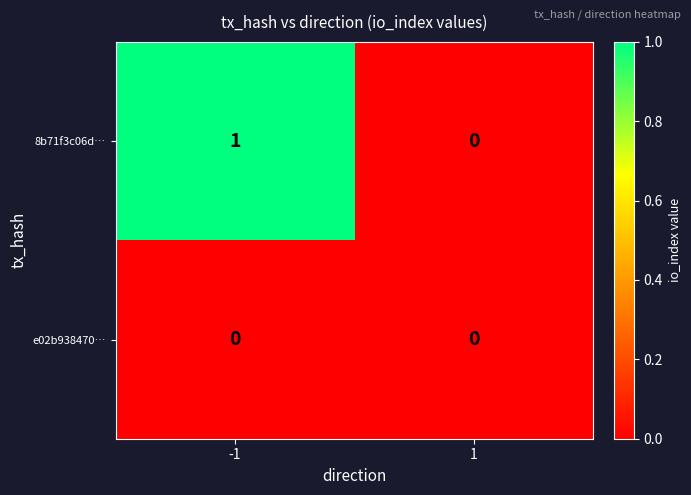

What is the maximum value shown in the chart?

1